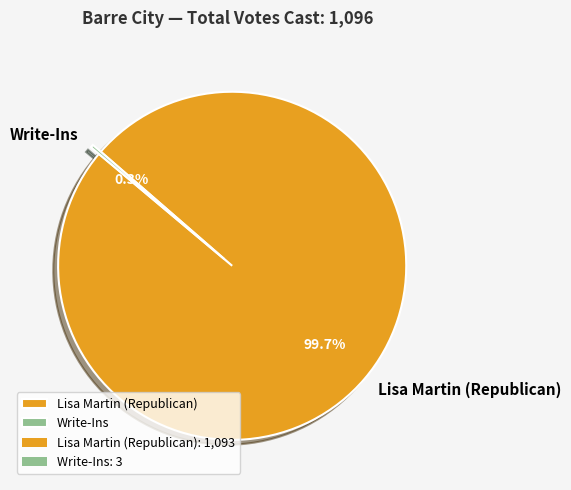

How much of the chart is everything except Lisa Martin (Republican)?

0.3%